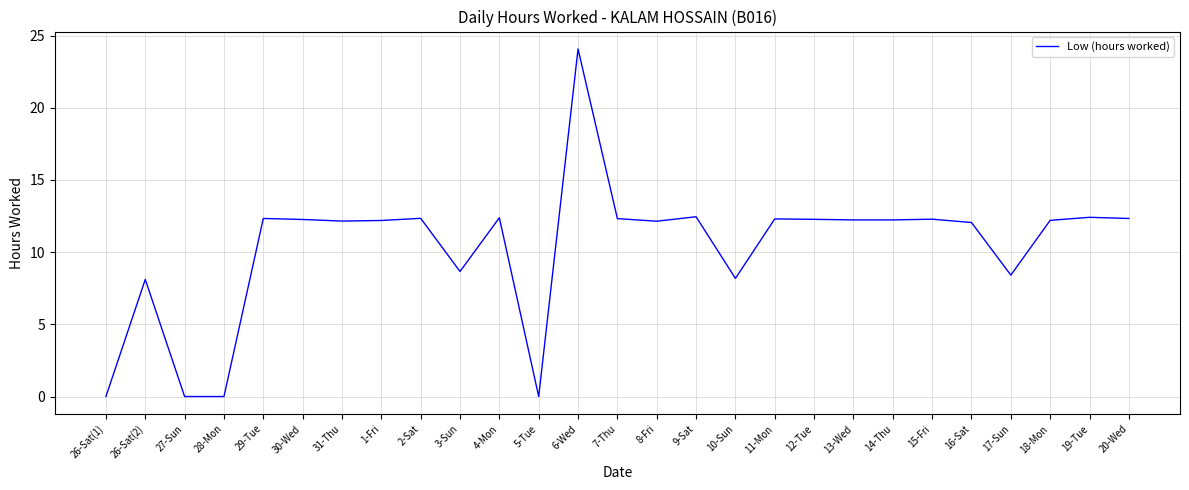

What is the sum of all values?

278.3